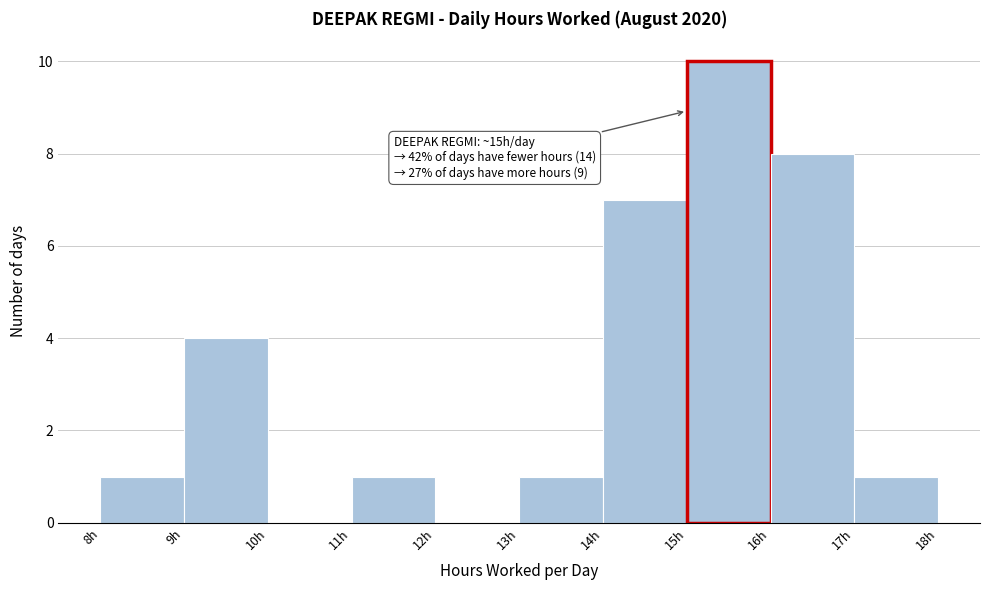

Which range on the x-axis has the tallest bar?

15 to 16